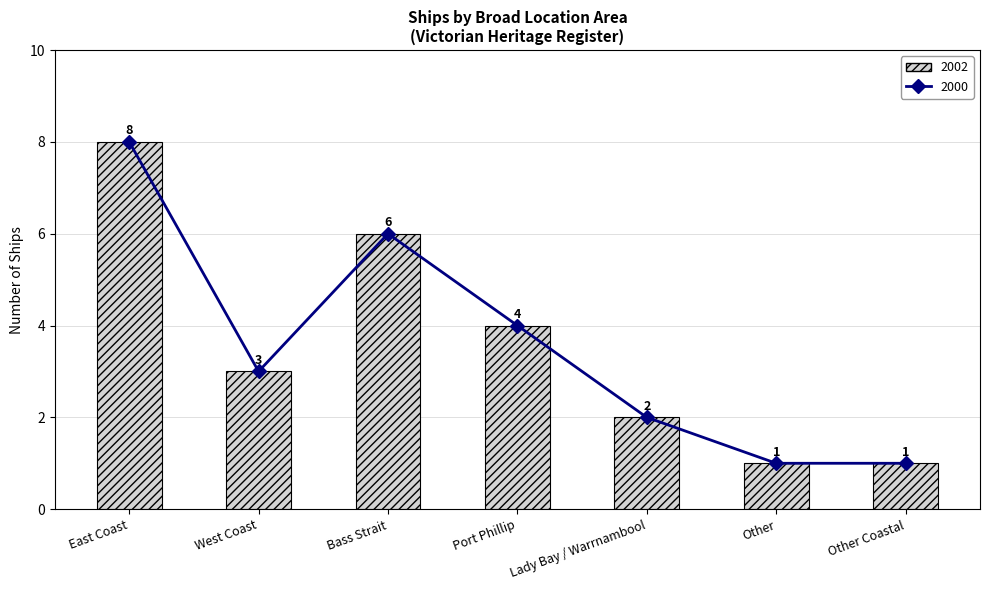

List the labels in order of 2000 (Trend) value, largest first.

East Coast, Bass Strait, Port Phillip, West Coast, Lady Bay / Warrnambool, Other, Other Coastal